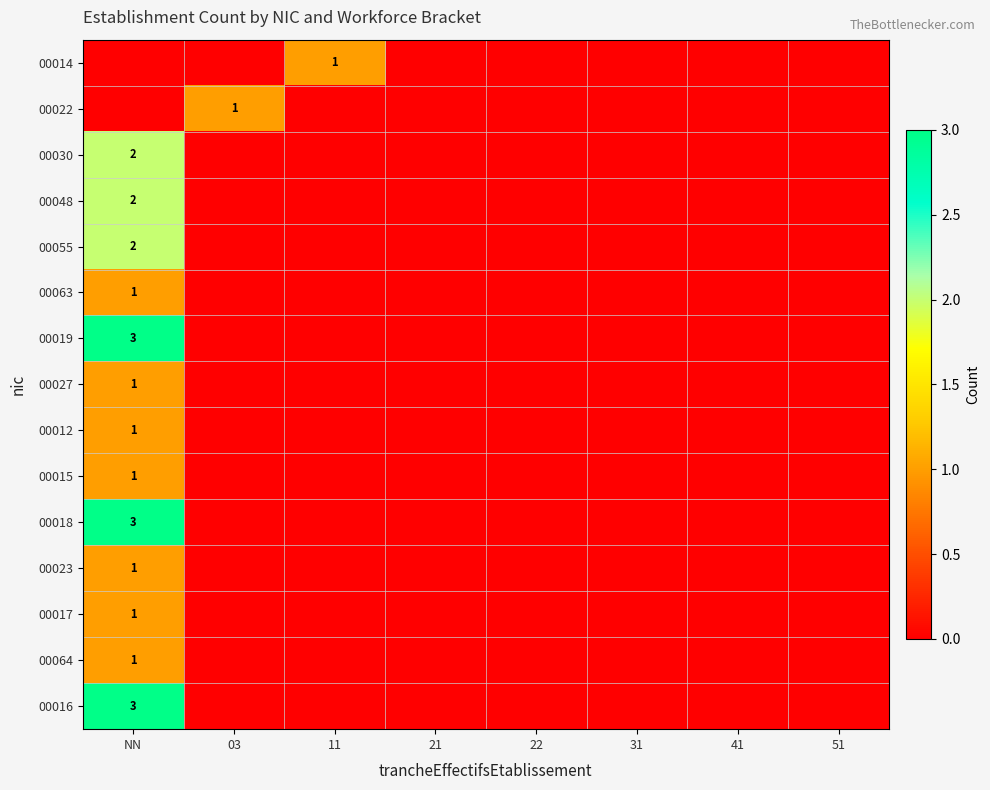

Which series has the largest total across all categories?

00019